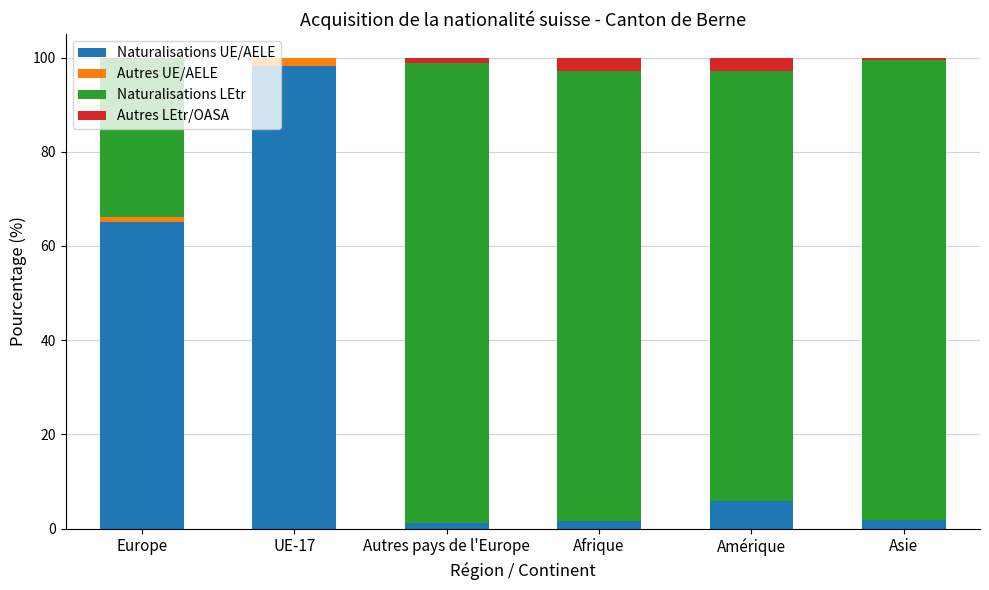

How many series are shown in this chart?

4